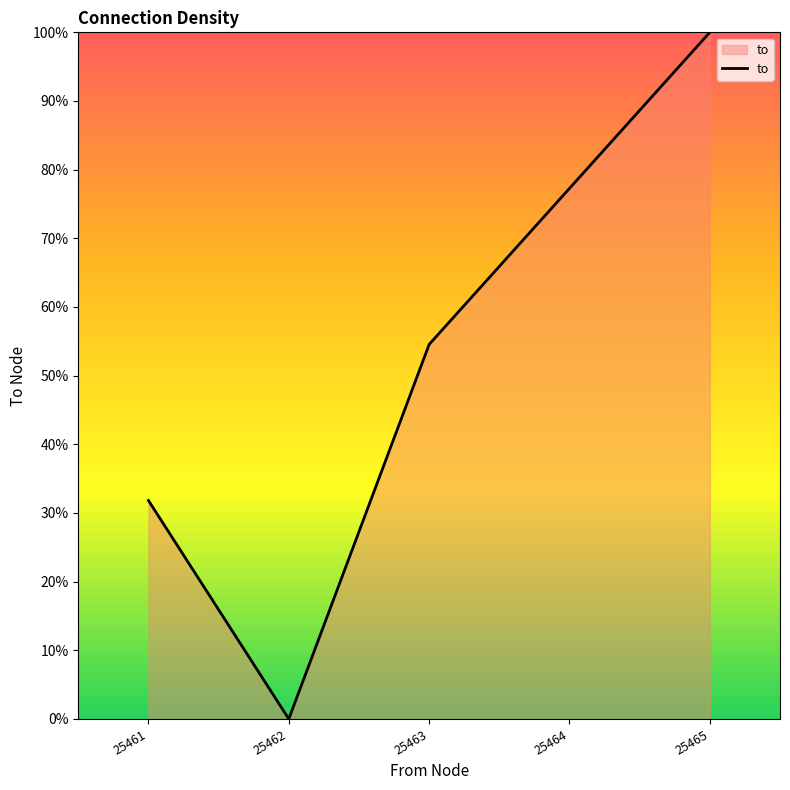

What is the sum of all values?

263.6